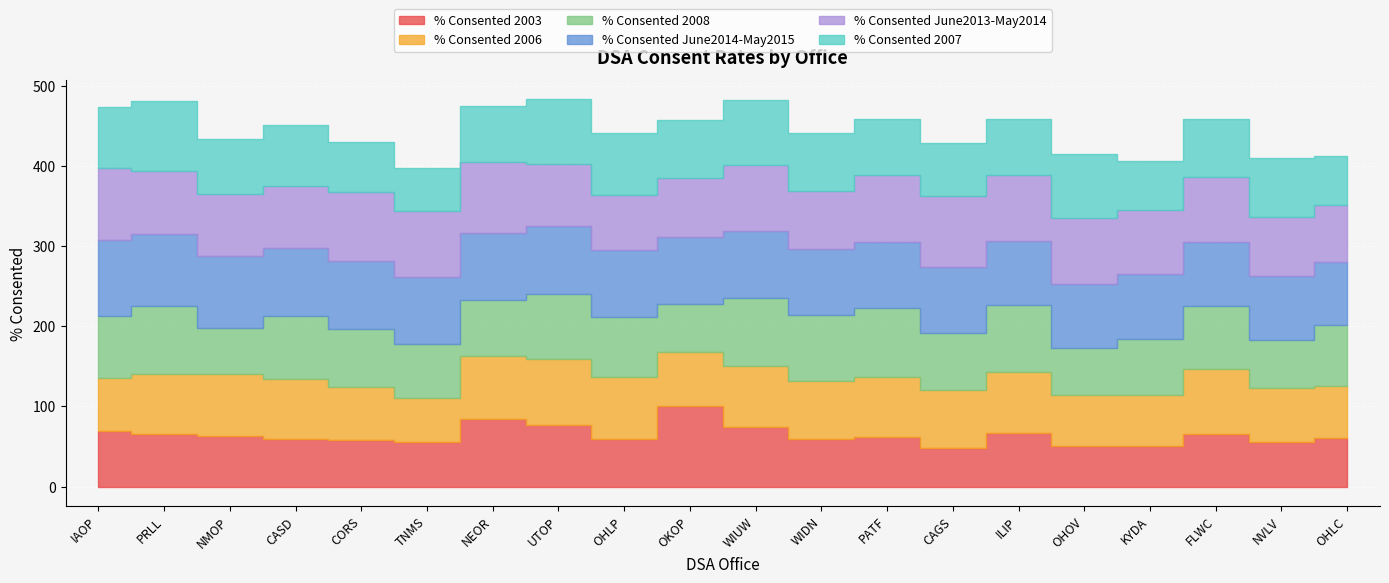

Which series ends up on top after the final intersection of % Consented June2013-May2014 and % Consented 2006?

% Consented June2013-May2014